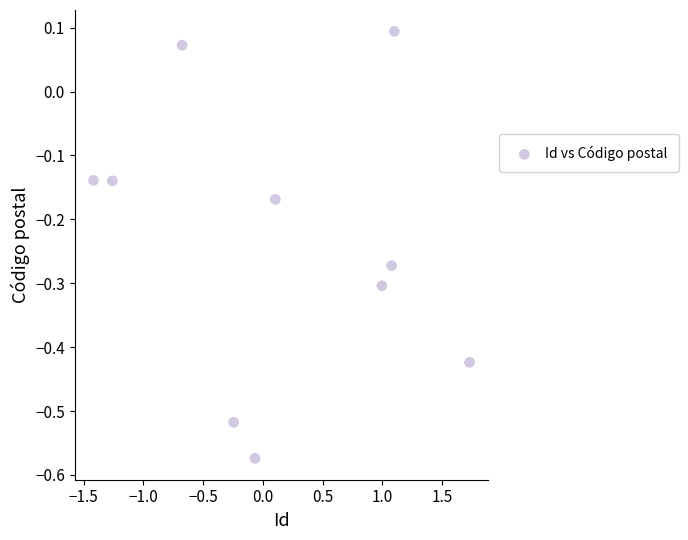

What is the range of Y values (max minus min)?

0.7